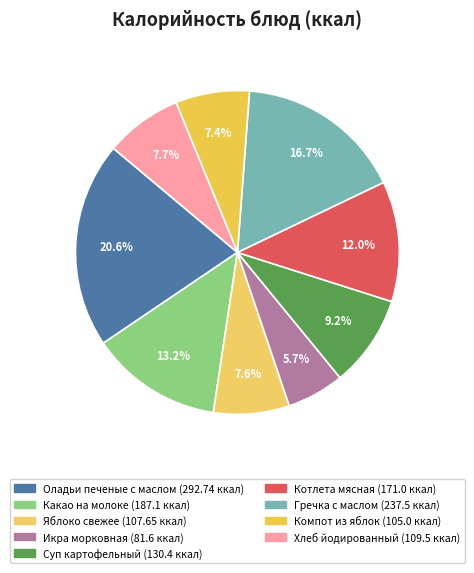

Combined, what portion of the pie is Оладьи печеные с маслом and Суп картофельный?

29.7%